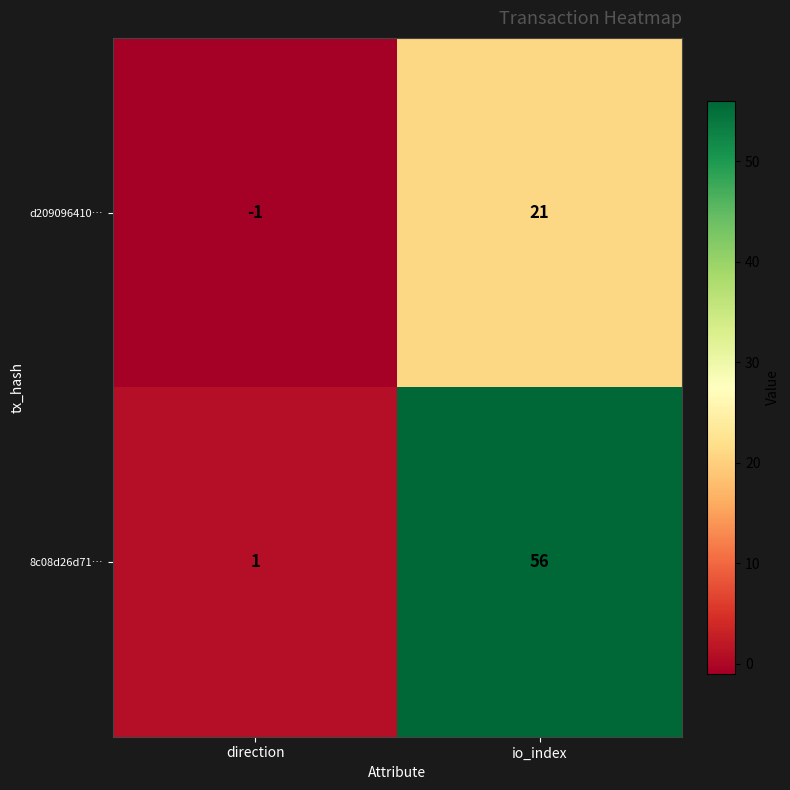

What is the smallest value displayed?

-1